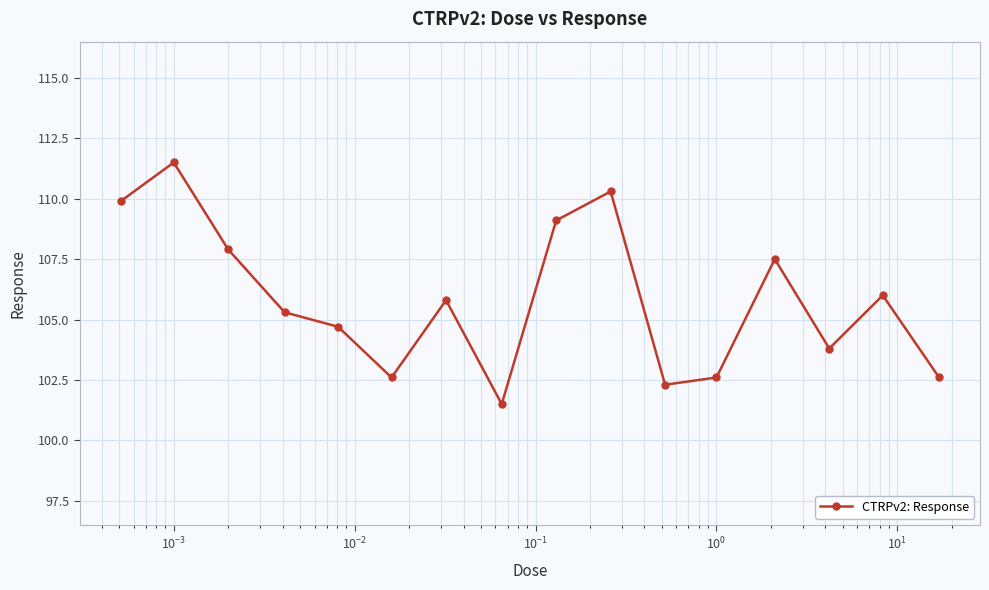

What is the difference between the maximum and minimum values?

10.0